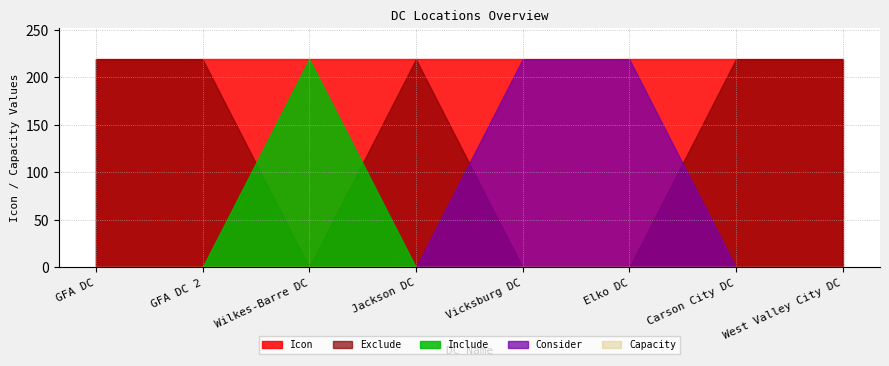

Is the value of Include at West Valley City DC greater than the value of Icon at West Valley City DC?

No